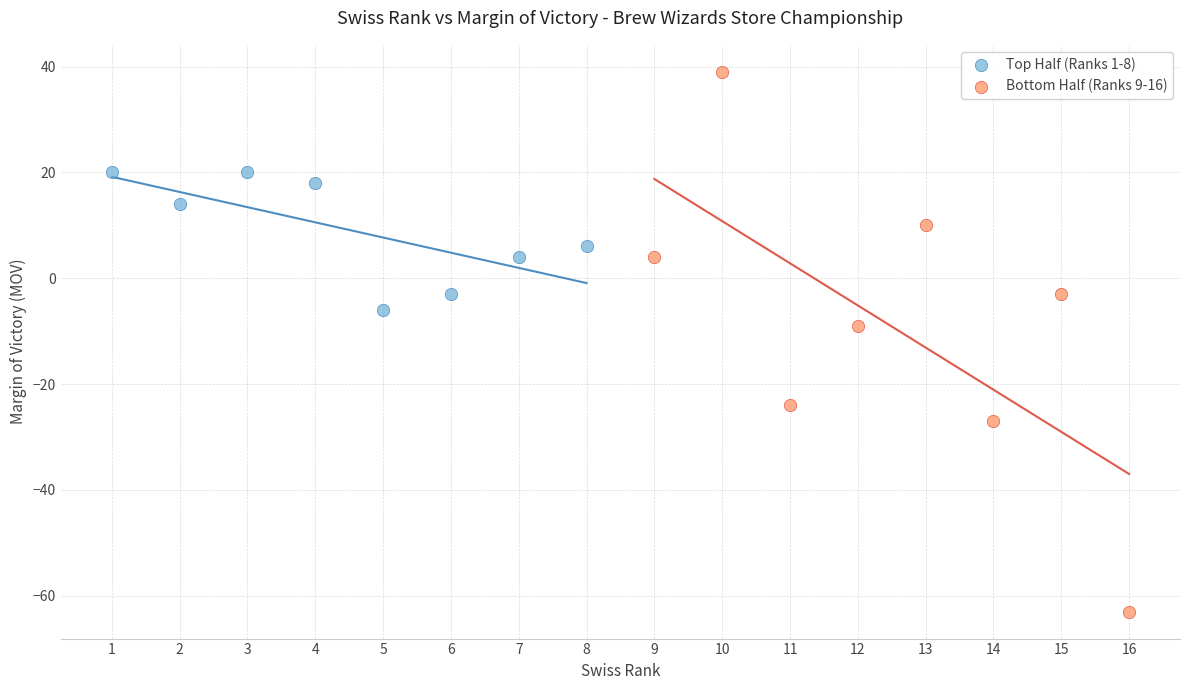

What are all the series names shown in the legend?

Top Half (Ranks 1-8), Bottom Half (Ranks 9-16)